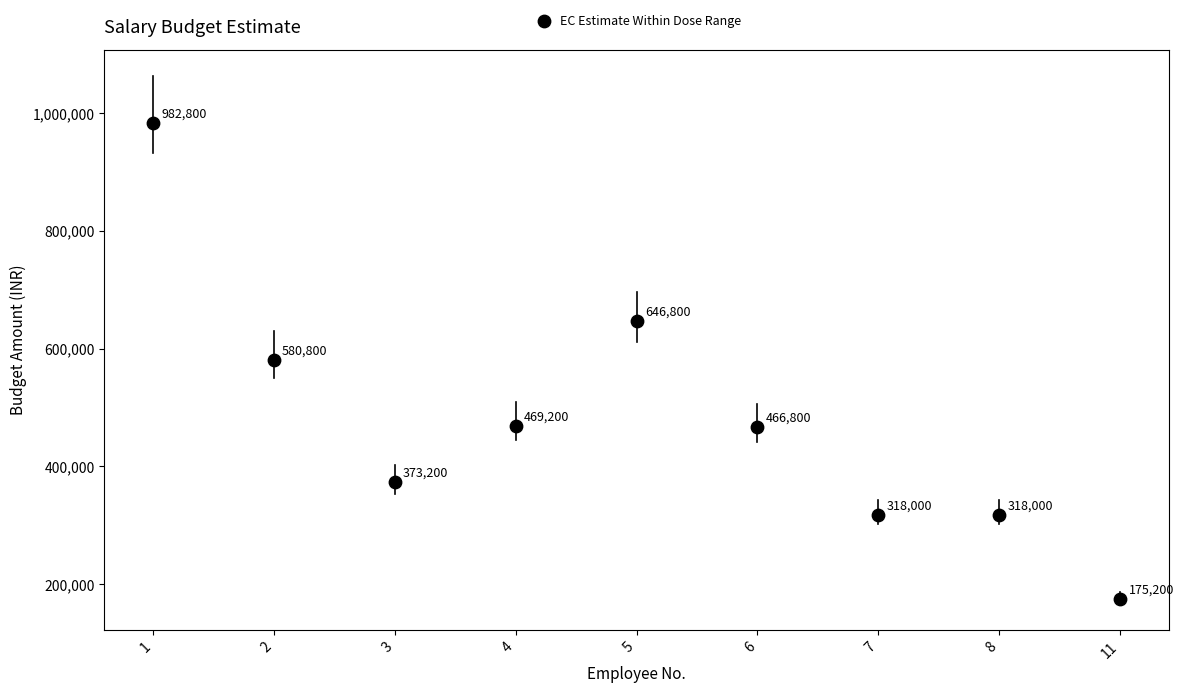

What Y value in the scatter plot is closest to 579000?

580800